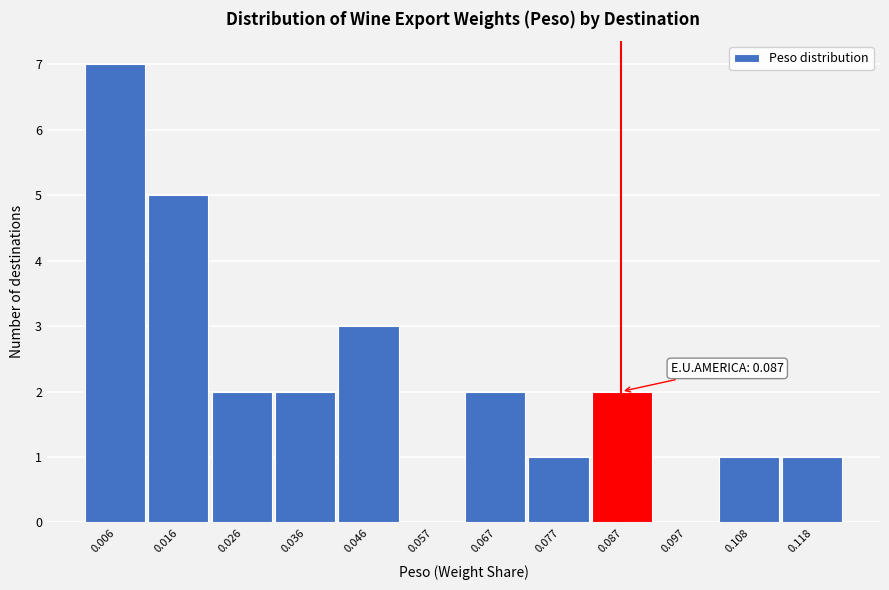

Over which range of the x-axis is the bar tallest?

0.000 to 0.010